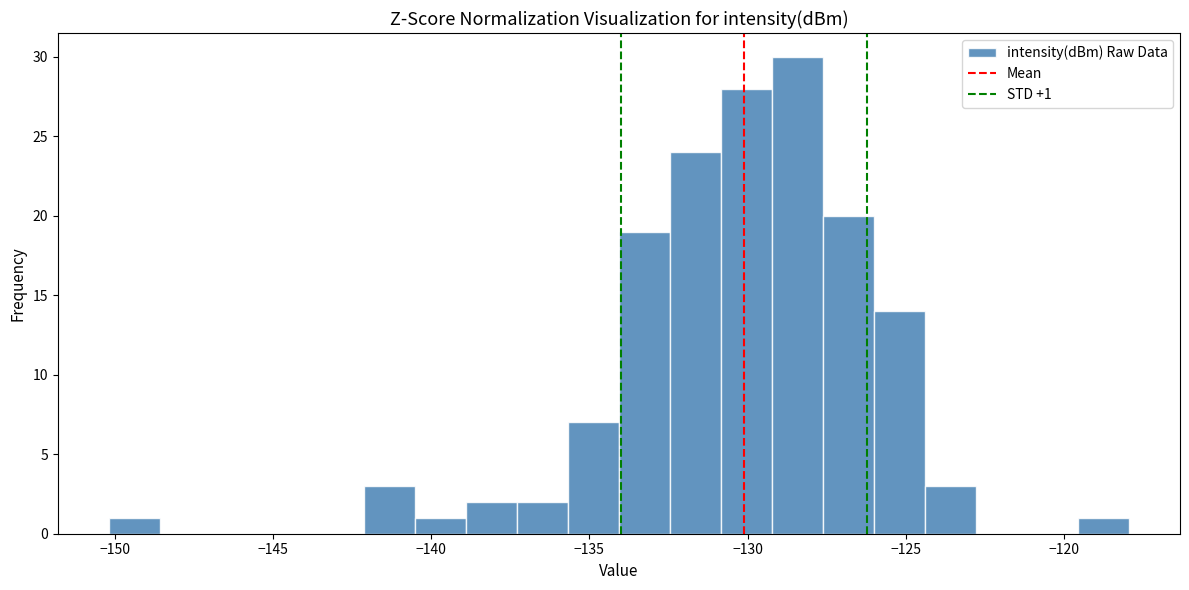

Around what value on the x-axis is the tallest bar? Give the approximate position of its centre, as read against the axis.

-128.5